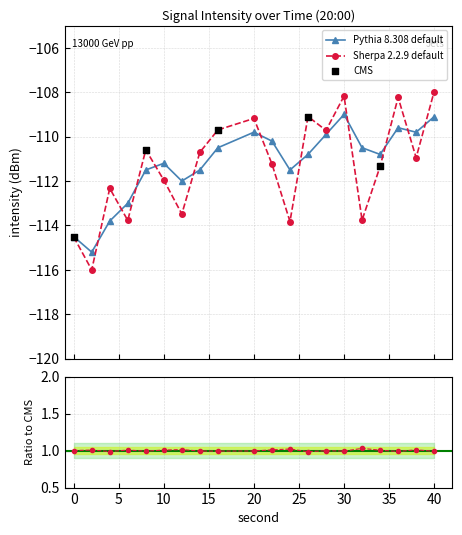

How many interior local valleys does the Sherpa 2.2.9 default series have?

7